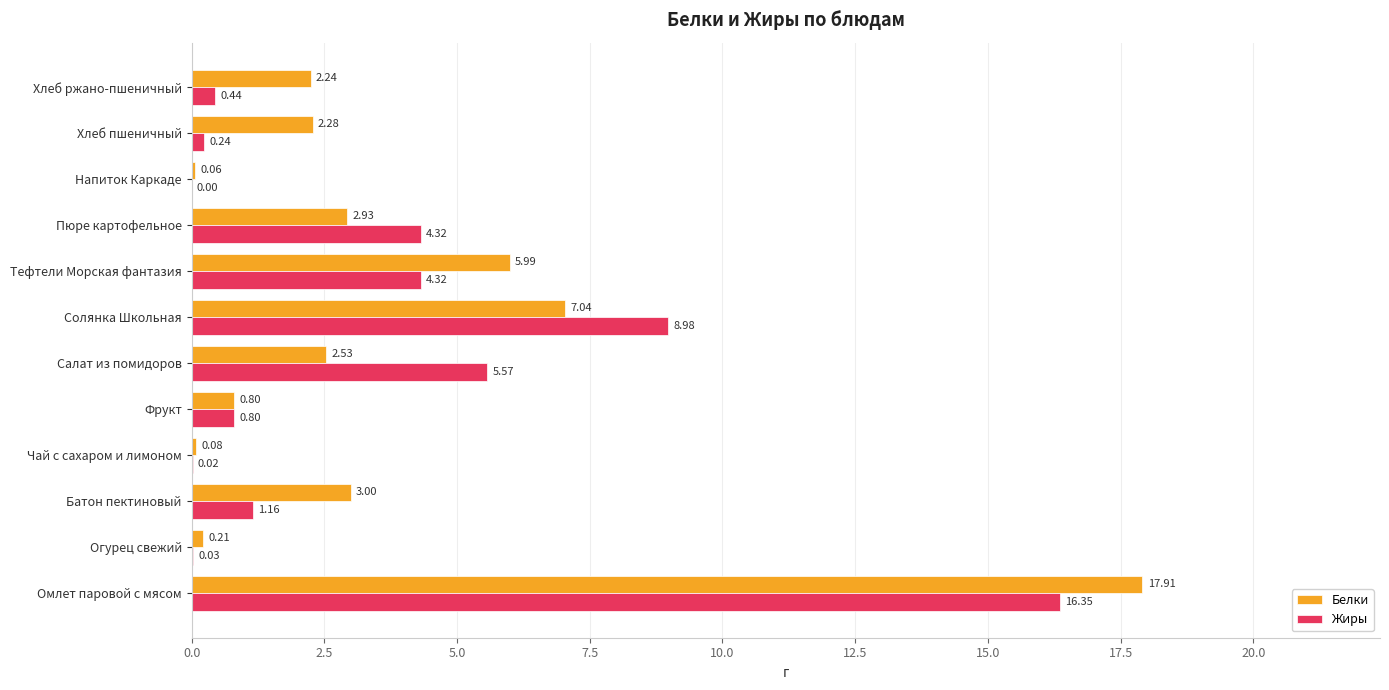

Which series has the largest total across all categories?

Белки